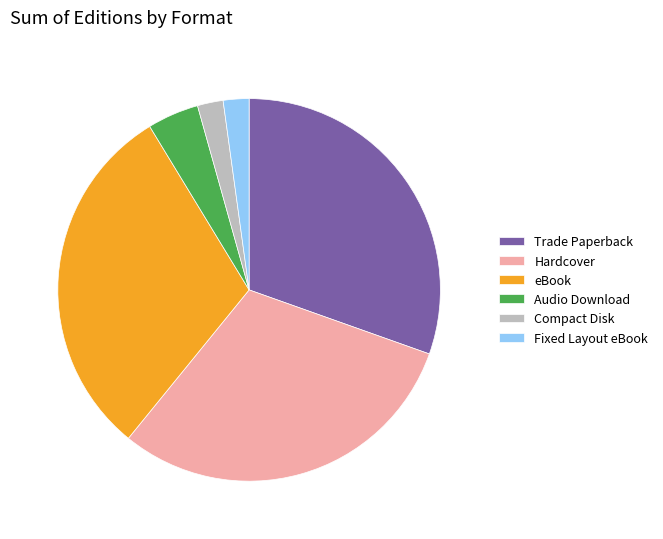

Is the sum of eBook and Audio Download greater than half?

No